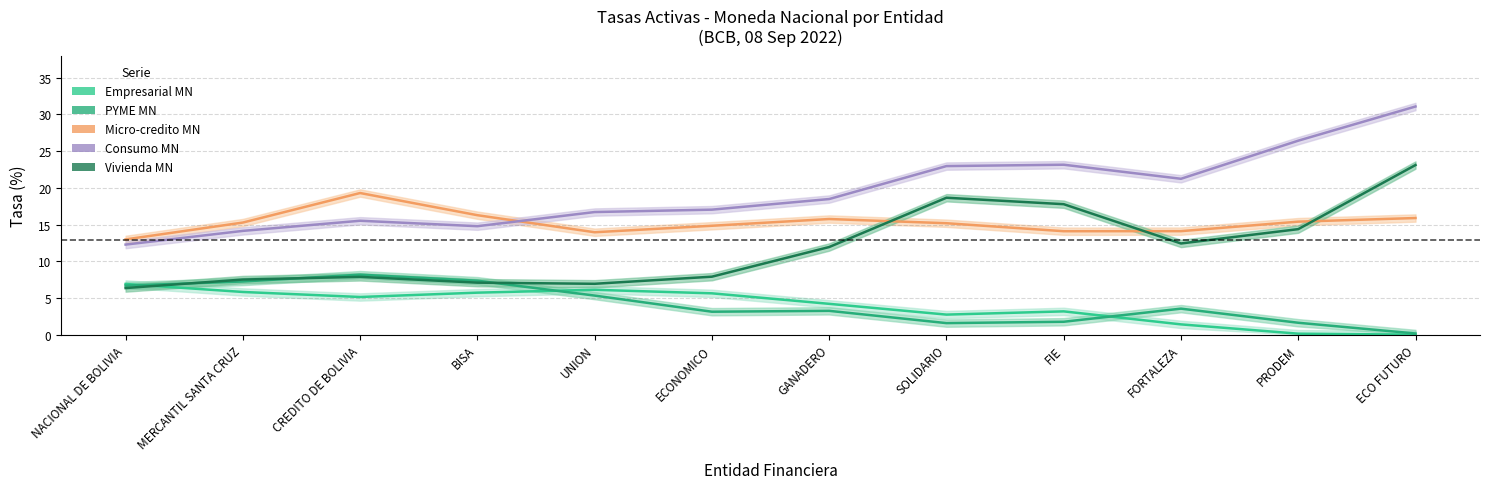

What are all the series names shown in the legend?

Empresarial MN, PYME MN, Micro-credito MN, Consumo MN, Vivienda MN